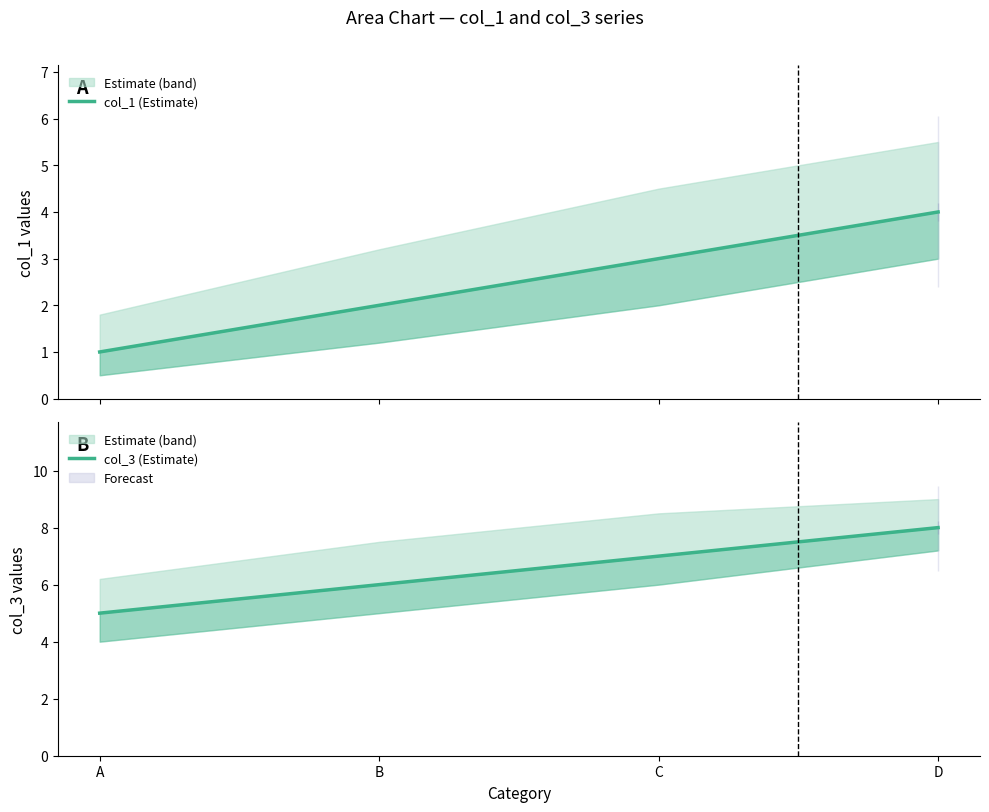

True or false: col_3 (Estimate) has more than 0 points higher than both neighbors.

False